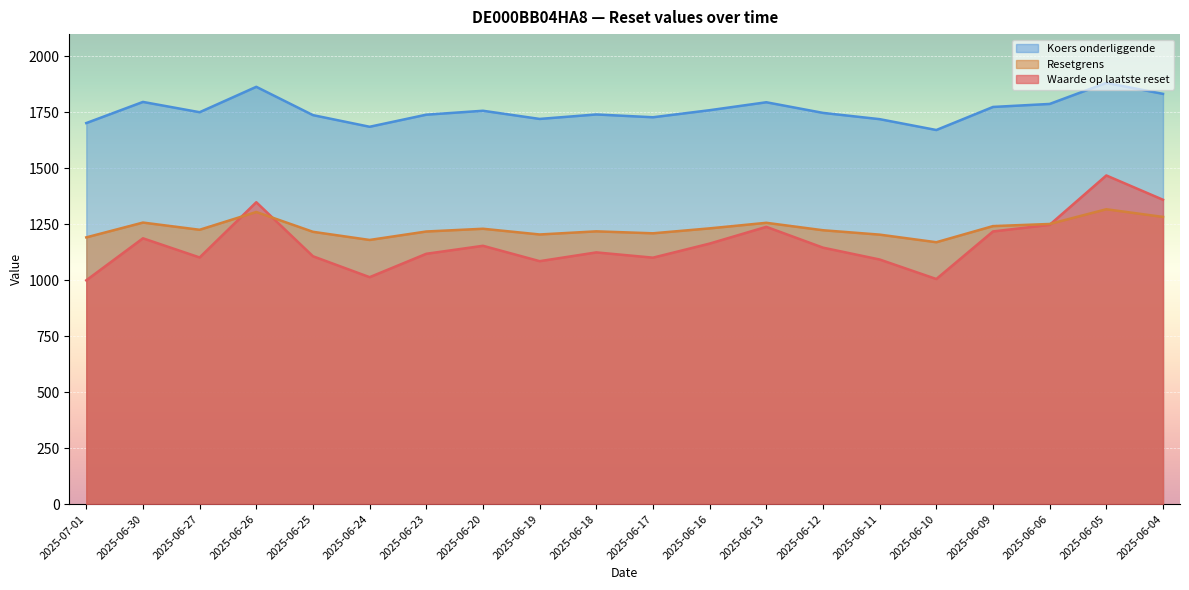

What is the difference between the Koers onderliggende values at 2025-06-27 and 2025-06-09?

23.5